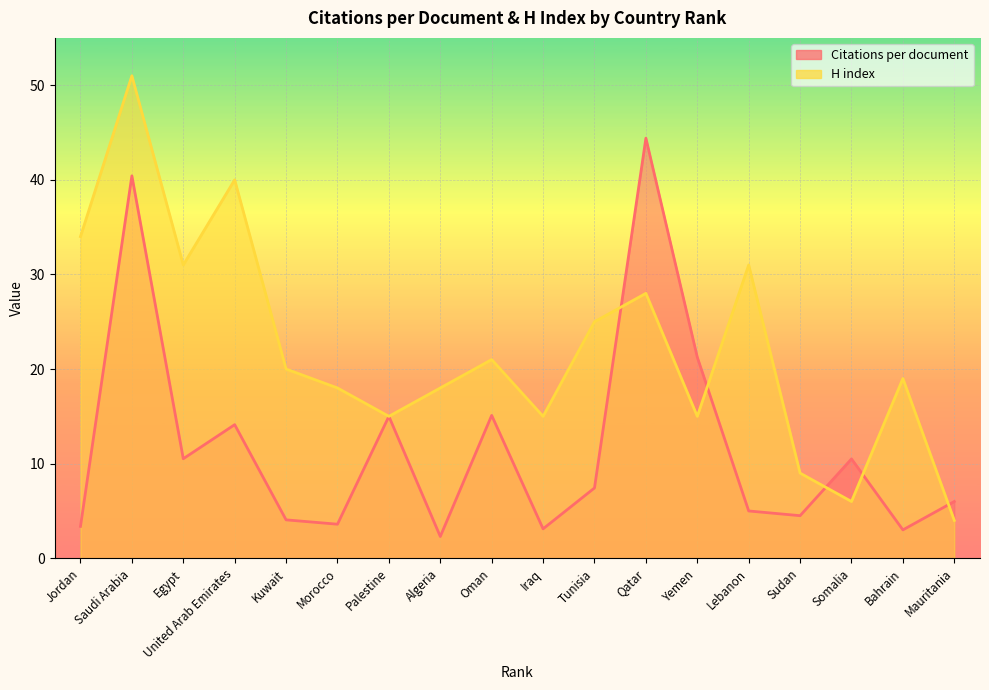

Which series has the largest total across all categories?

H index